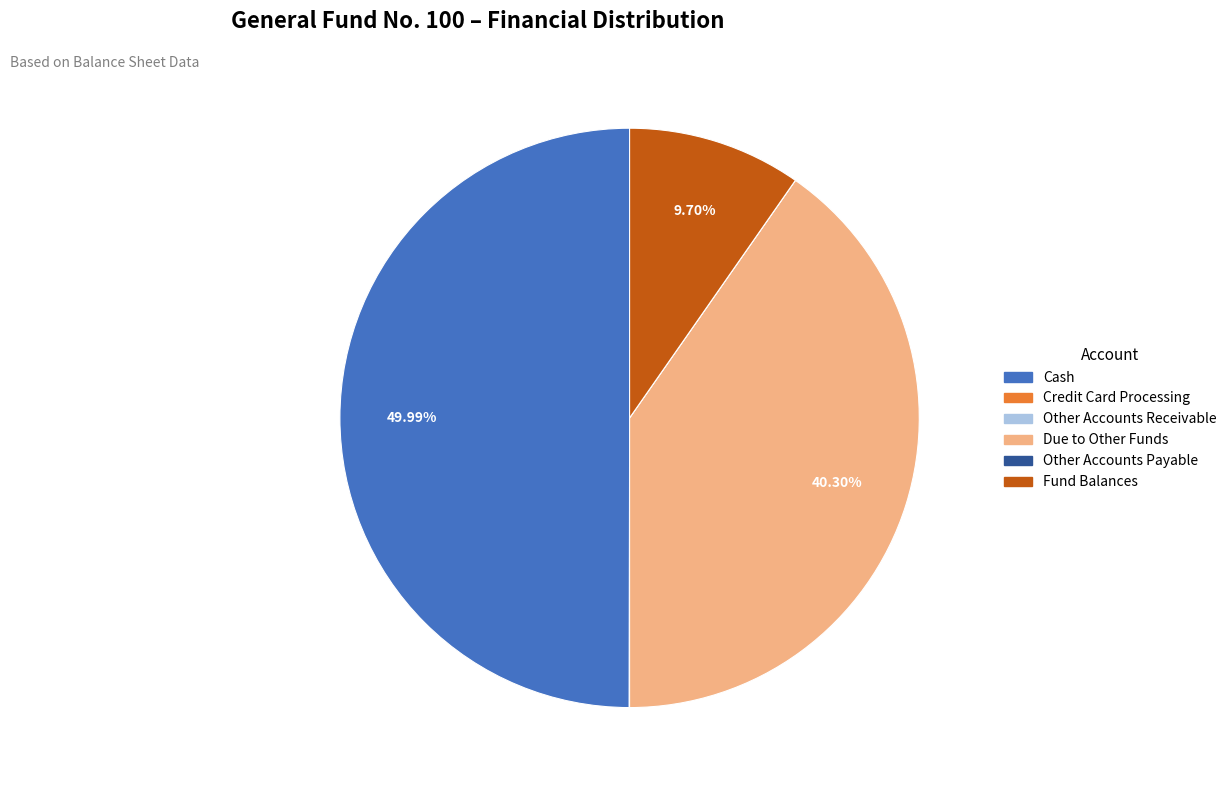

Which has a higher value, Cash or Fund Balances?

Cash